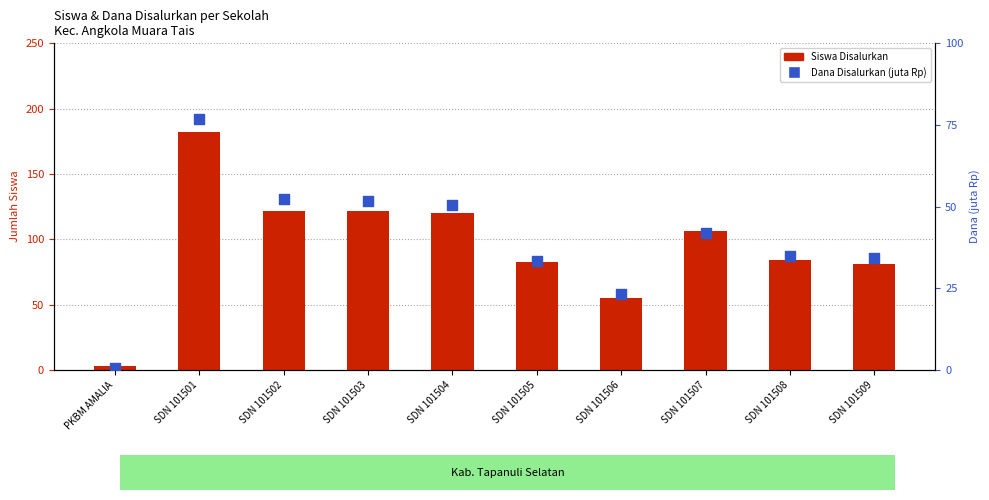

Which series has the widest spread of Y values?

Siswa Disalurkan